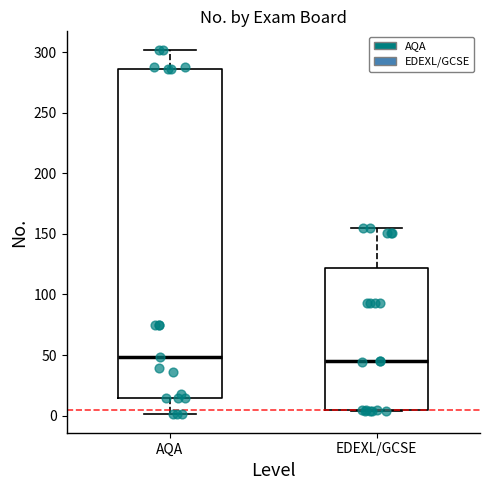

Where is the upper edge of the box for EDEXL/GCSE on the y-axis? The values are not printed on the chart, so give them approximately, as read against the axis.

120